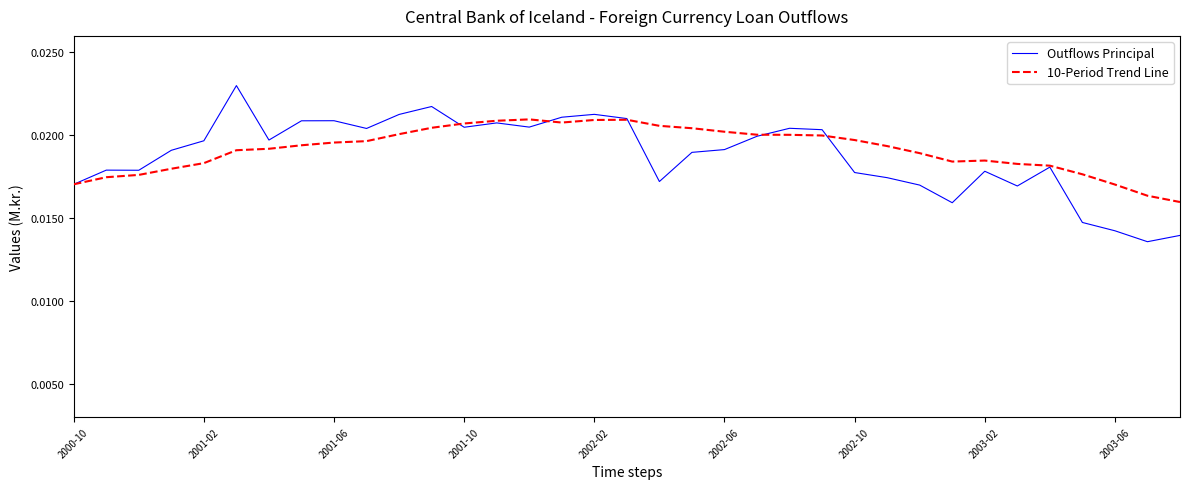

Which series has the widest spread of values?

Outflows Principal